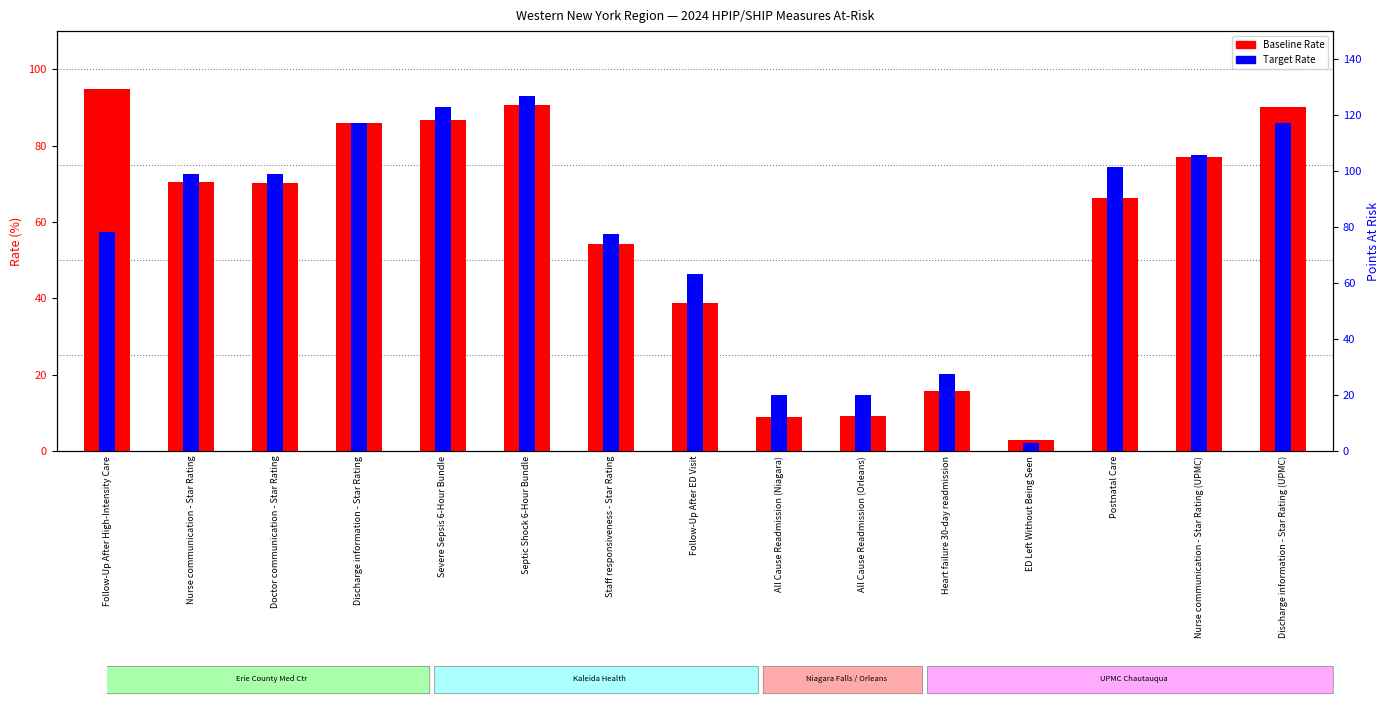

Reading left to right, list all the values displayed in this chart.

Baseline Rate: Follow-Up After High-Intensity Care=94.9	Nurse communication - Star Rating=70.3	Doctor communication - Star Rating=70.3	Discharge information - Star Rating=86.0	Severe Sepsis 6-Hour Bundle=86.7	Septic Shock 6-Hour Bundle=90.6	Staff responsiveness - Star Rating=54.1	Follow-Up After ED Visit=38.6	All Cause Readmission (Niagara)=8.9	All Cause Readmission (Orleans)=9.1	Heart failure 30-day readmission=15.7	ED Left Without Being Seen=2.8	Postnatal Care=66.2	Nurse communication - Star Rating (UPMC)=77.0	Discharge information - Star Rating (UPMC)=90.0
Target Rate: Follow-Up After High-Intensity Care=57.5	Nurse communication - Star Rating=72.5	Doctor communication - Star Rating=72.4	Discharge information - Star Rating=86.0	Severe Sepsis 6-Hour Bundle=90.0	Septic Shock 6-Hour Bundle=92.9	Staff responsiveness - Star Rating=56.9	Follow-Up After ED Visit=46.4	All Cause Readmission (Niagara)=14.6	All Cause Readmission (Orleans)=14.6	Heart failure 30-day readmission=20.2	ED Left Without Being Seen=2.1	Postnatal Care=74.4	Nurse communication - Star Rating (UPMC)=77.6	Discharge information - Star Rating (UPMC)=86.0